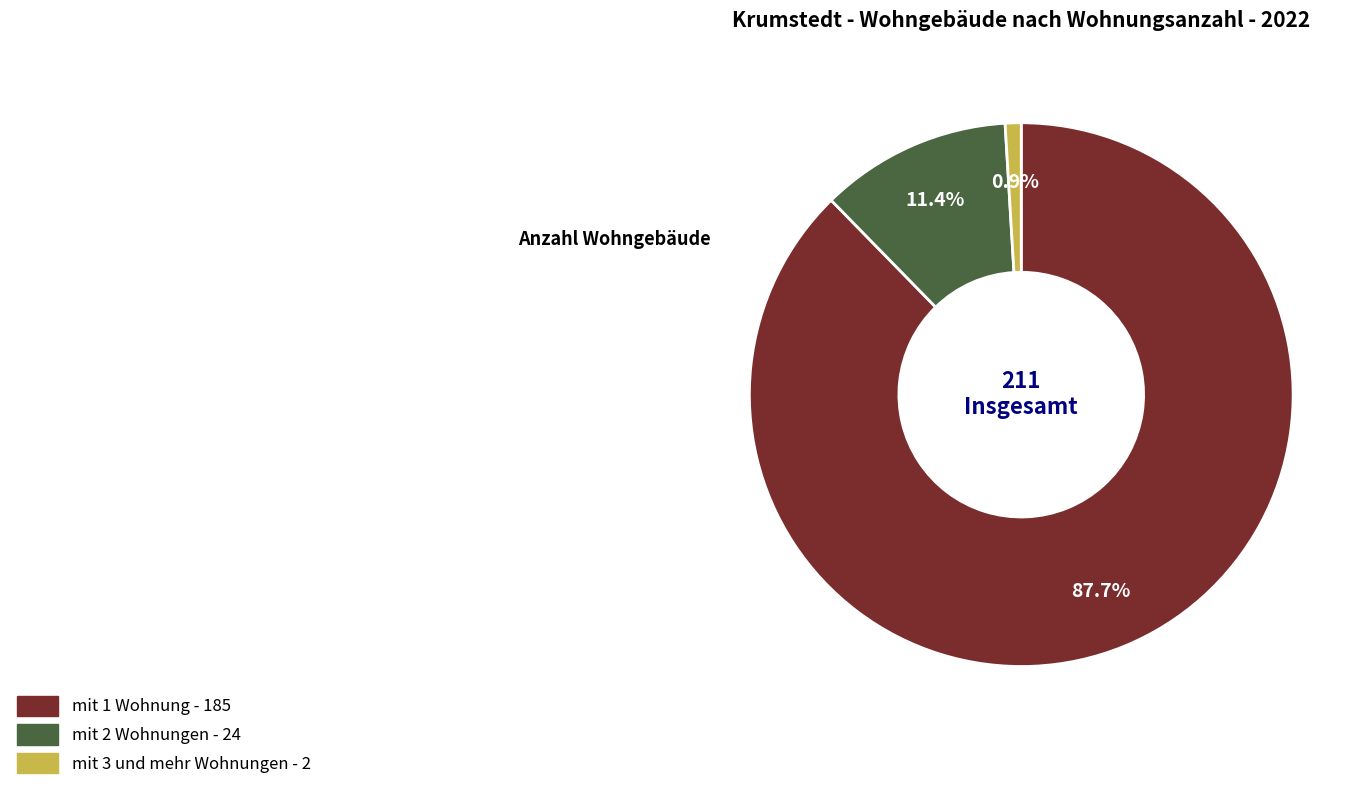

To the nearest percent, what is the difference between the mit 2 Wohnungen and mit 3 und mehr Wohnungen slice percentages?

10%